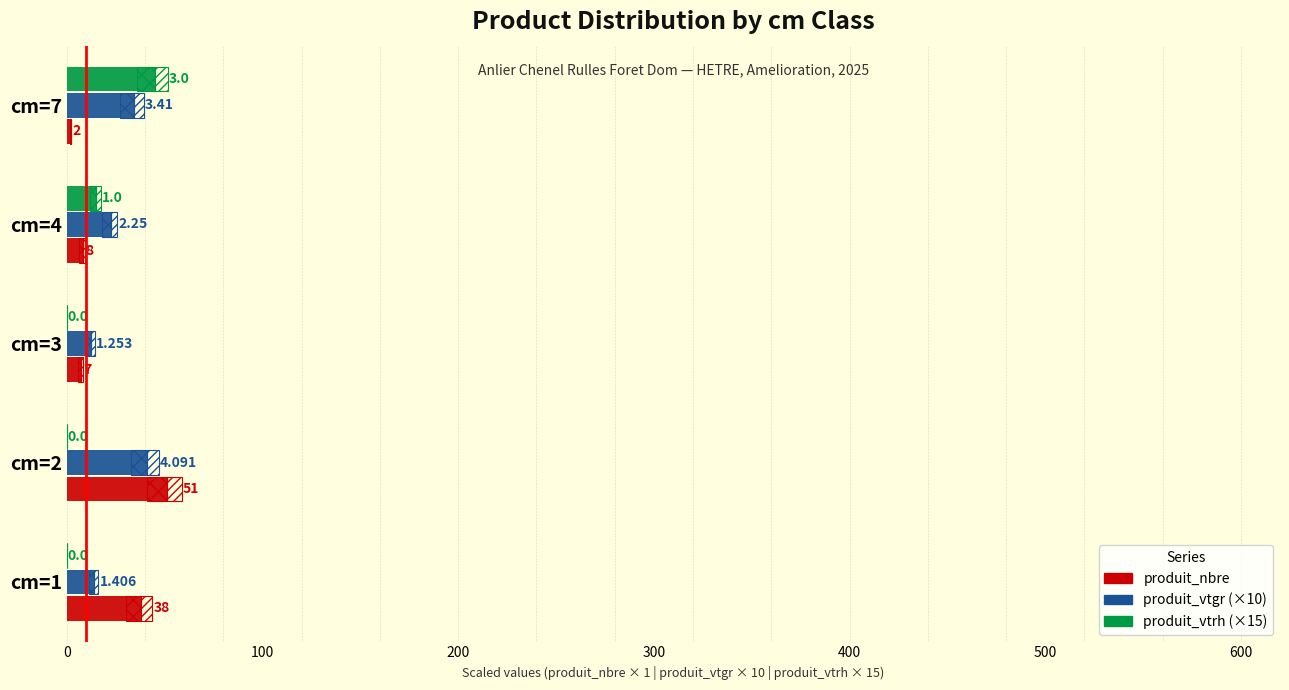

Reading right to left, what are all the values shown in this chart?

produit_nbre: 2.0	8.0	7.0	51.0	38.0
produit_vtgr: 34.1	22.5	12.5	40.9	14.1
produit_vtrh: 45.0	15.0	0.0	0.0	0.0